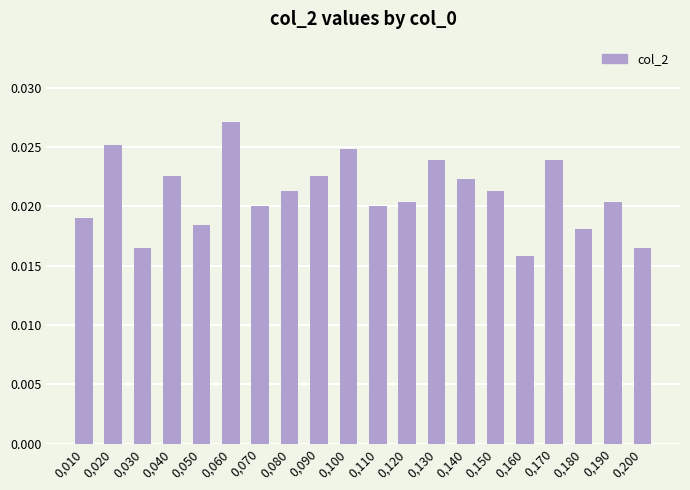

Count the values in the range 0 to 1.

20